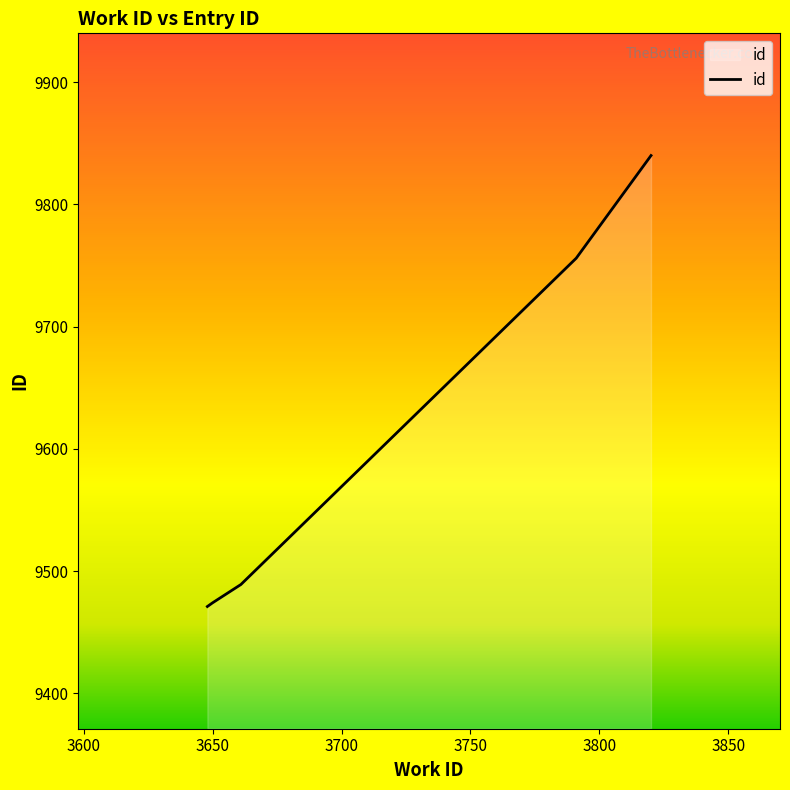

True or false: there are more than 1 points higher than both neighbors.

False